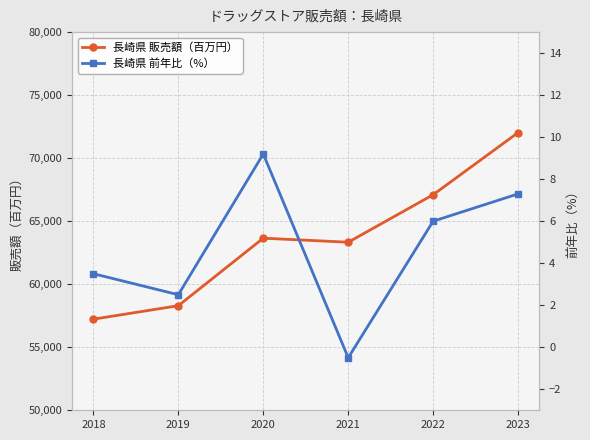

Rank the series at 2021 from highest to lowest value.

長崎県 販売額（百万円）, 長崎県 前年比（%）